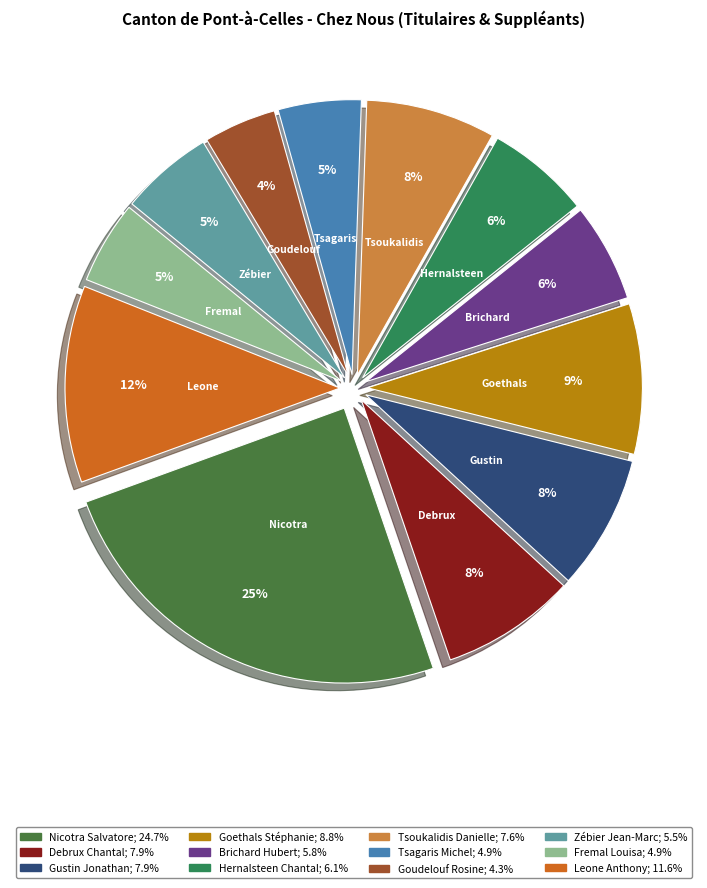

Which slice is the smallest?

Goudelouf Rosine